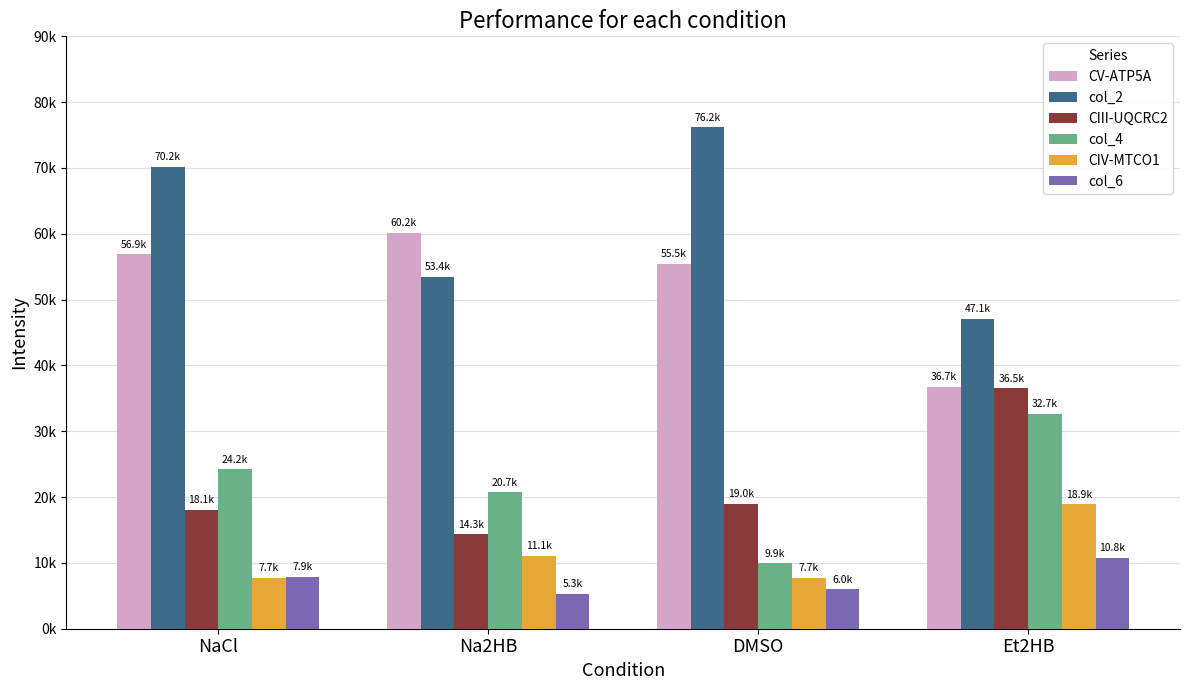

What are all the series names shown in the legend?

CV-ATP5A, col_2, CIII-UQCRC2, col_4, CIV-MTCO1, col_6